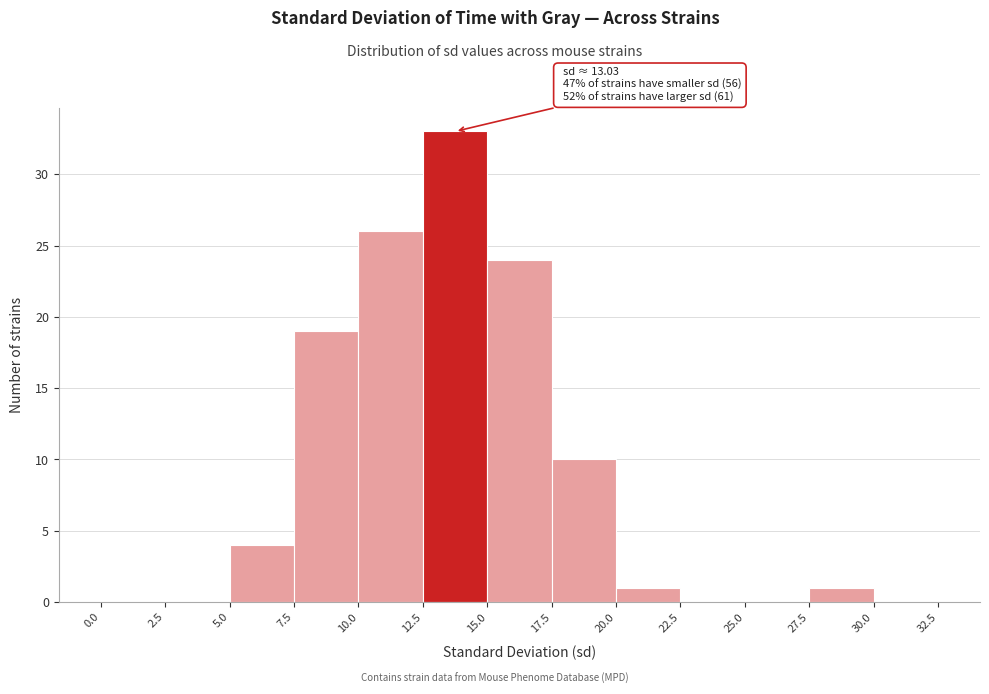

Which range on the x-axis has the tallest bar?

12.5 to 15.0